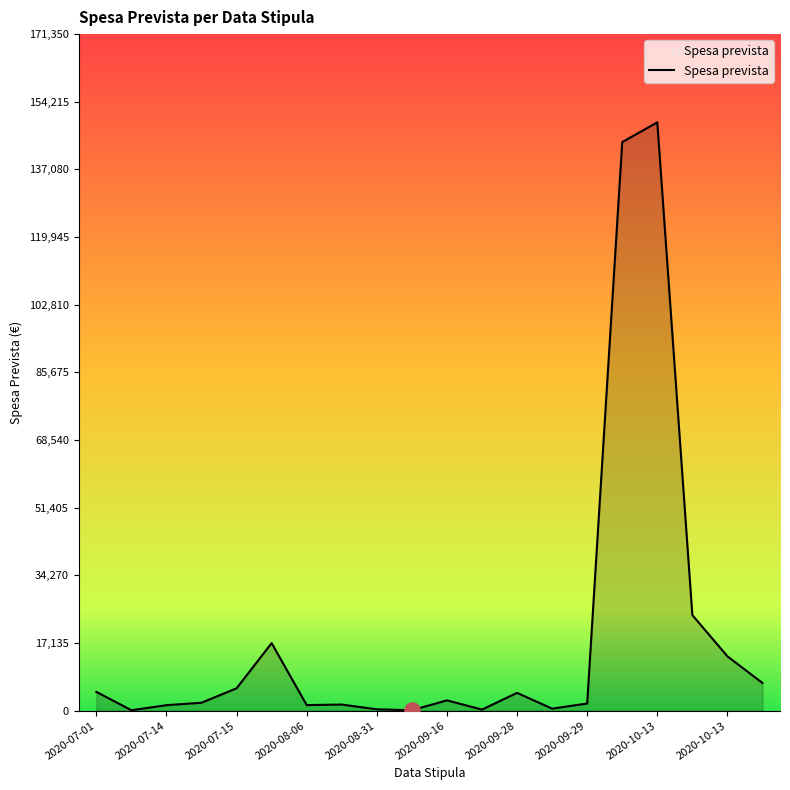

What is the difference between the maximum and minimum values?

148905.0